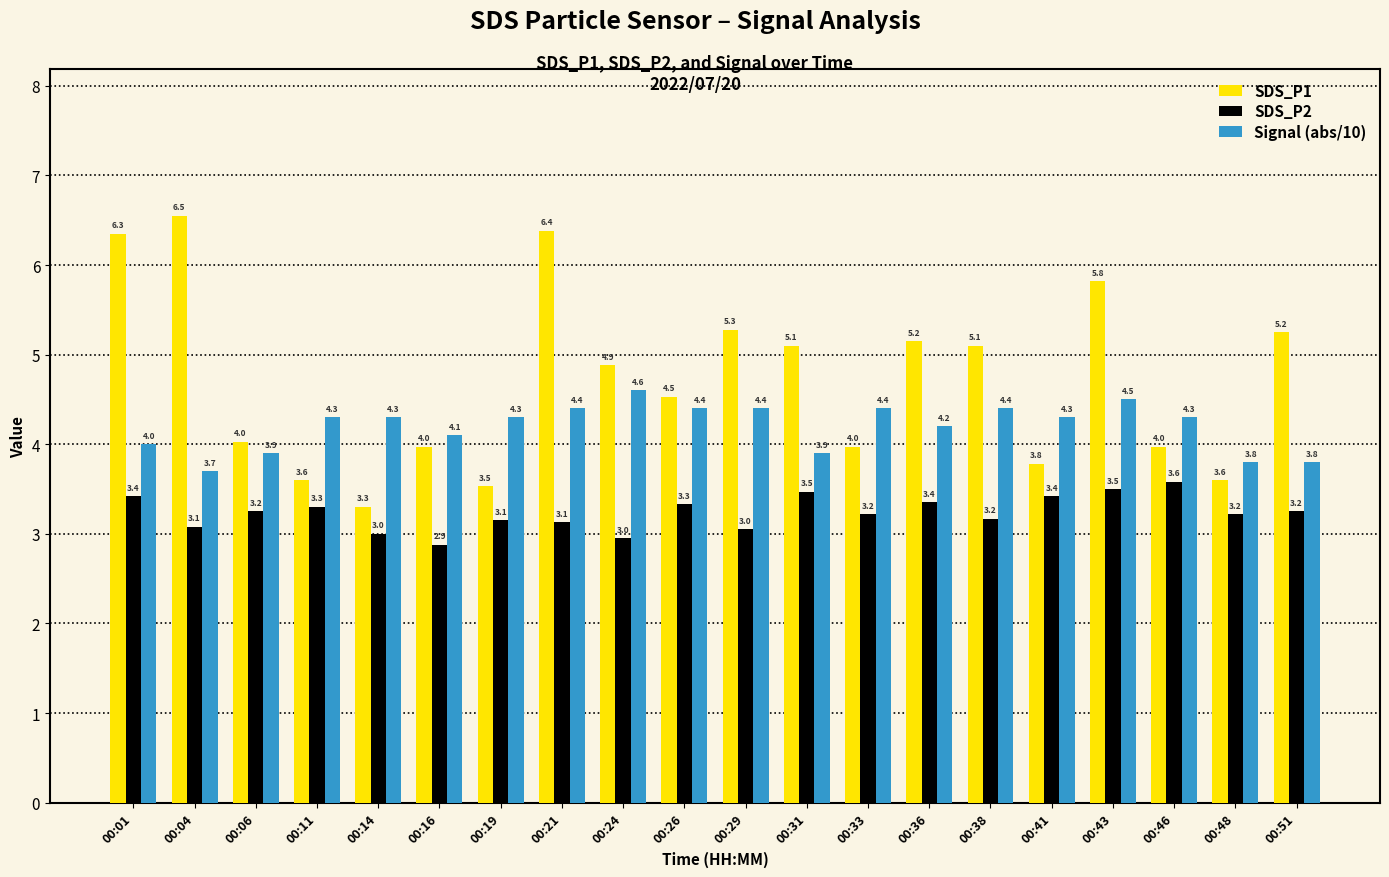

What is the minimum value shown in the chart?

2.9